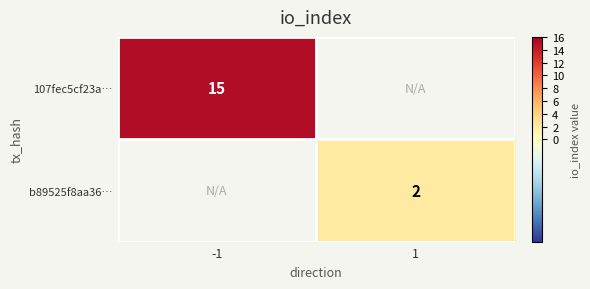

The value of 107fec5cf23a… at -1 is 7. True or false?

False